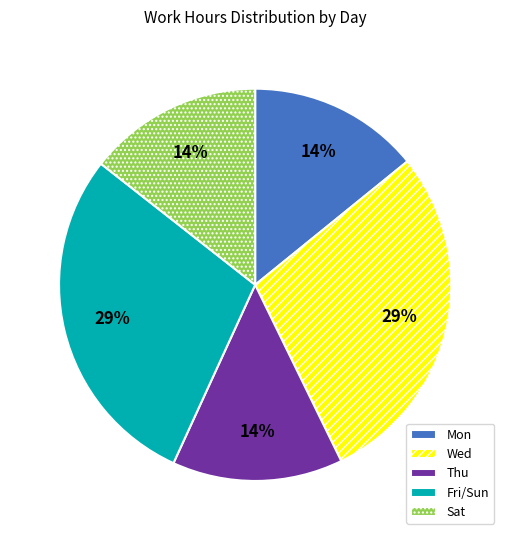

To the nearest percent, what portion does Sat represent?

14%